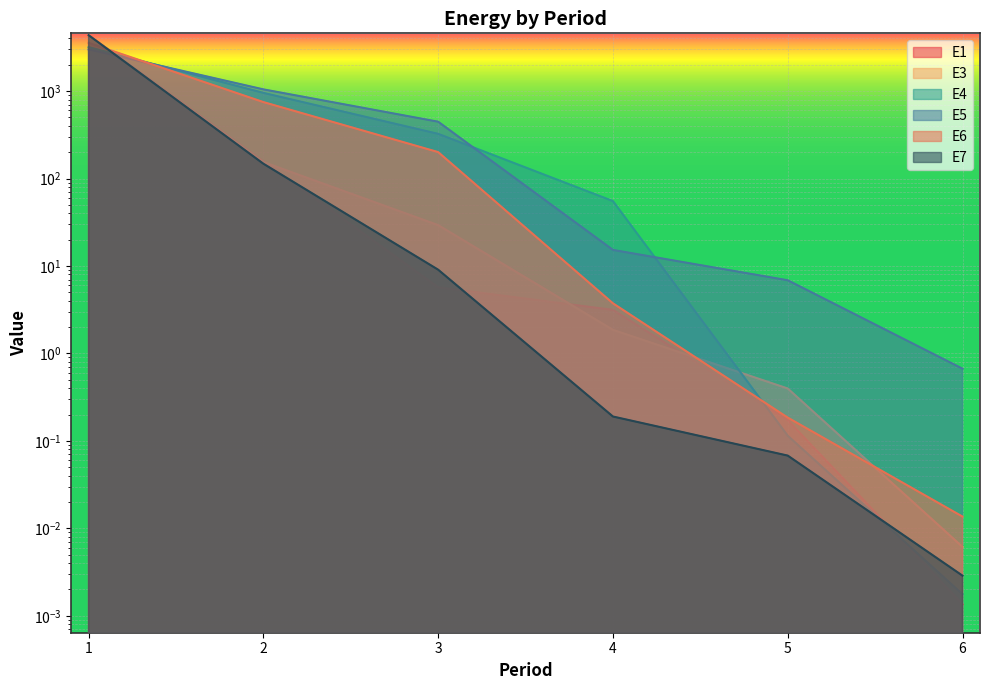

What is the difference between the maximum and minimum values in the E5 series?

2995.8